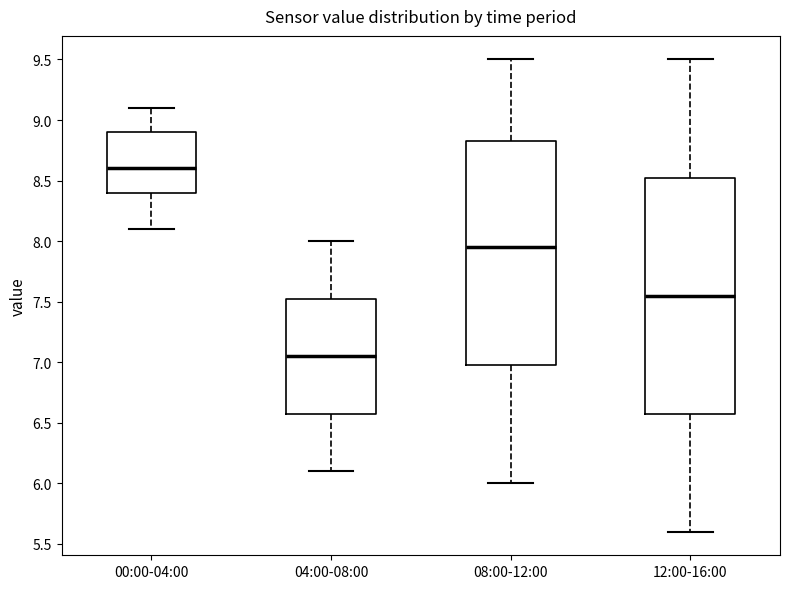

Reading left to right, read every box against the y-axis: the position of its median line, the range the box covers, and the ends of its whiskers. The values are not printed on the chart, so give them approximately, as read against the axis.

00:00-04:00: median 8.60, box 8.40 to 8.90, whiskers 8.10 to 9.10
04:00-08:00: median 7.05, box 6.60 to 7.55, whiskers 6.10 to 8.00
08:00-12:00: median 7.95, box 7.00 to 8.85, whiskers 6.00 to 9.50
12:00-16:00: median 7.55, box 6.60 to 8.55, whiskers 5.60 to 9.50